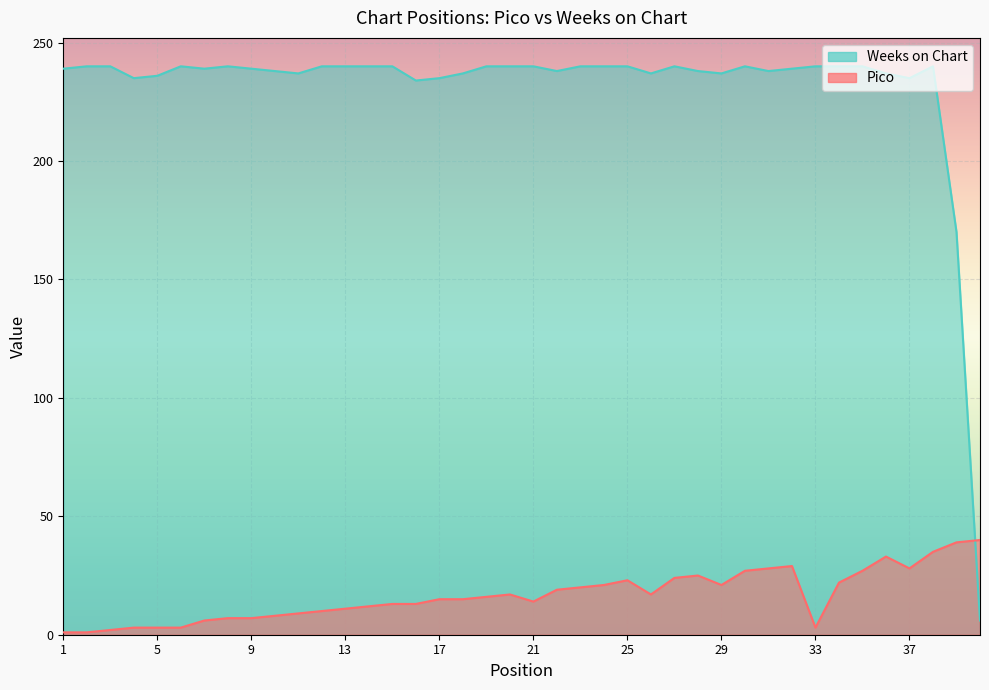

At which label does Weeks on Chart reach its peak?

2